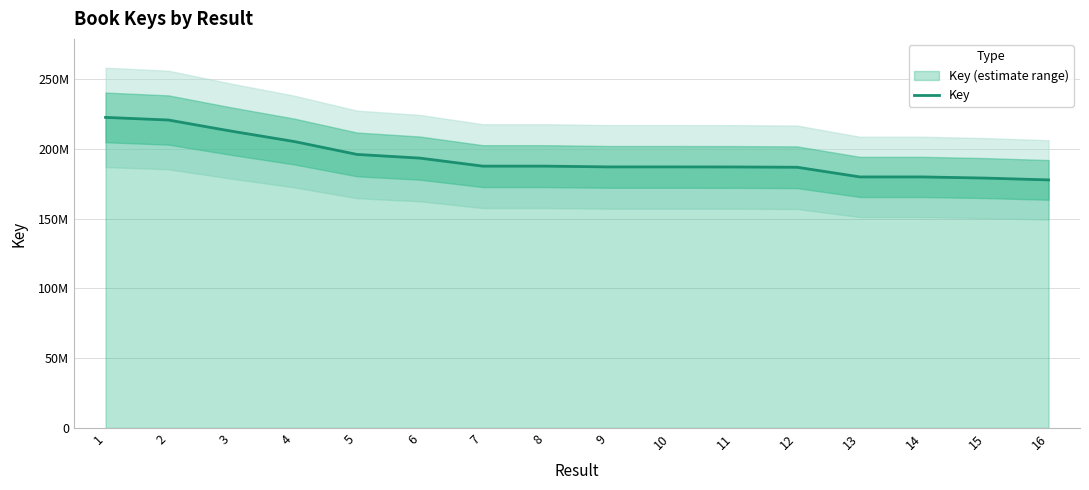

Reading left to right, transcribe all the data shown in this chart.

222495328	220618679	212652648	205222438	195968417	193322783	187579909	187580183	187026698	187026647	186984210	186774321	179842993	179843357	179007209	177703433